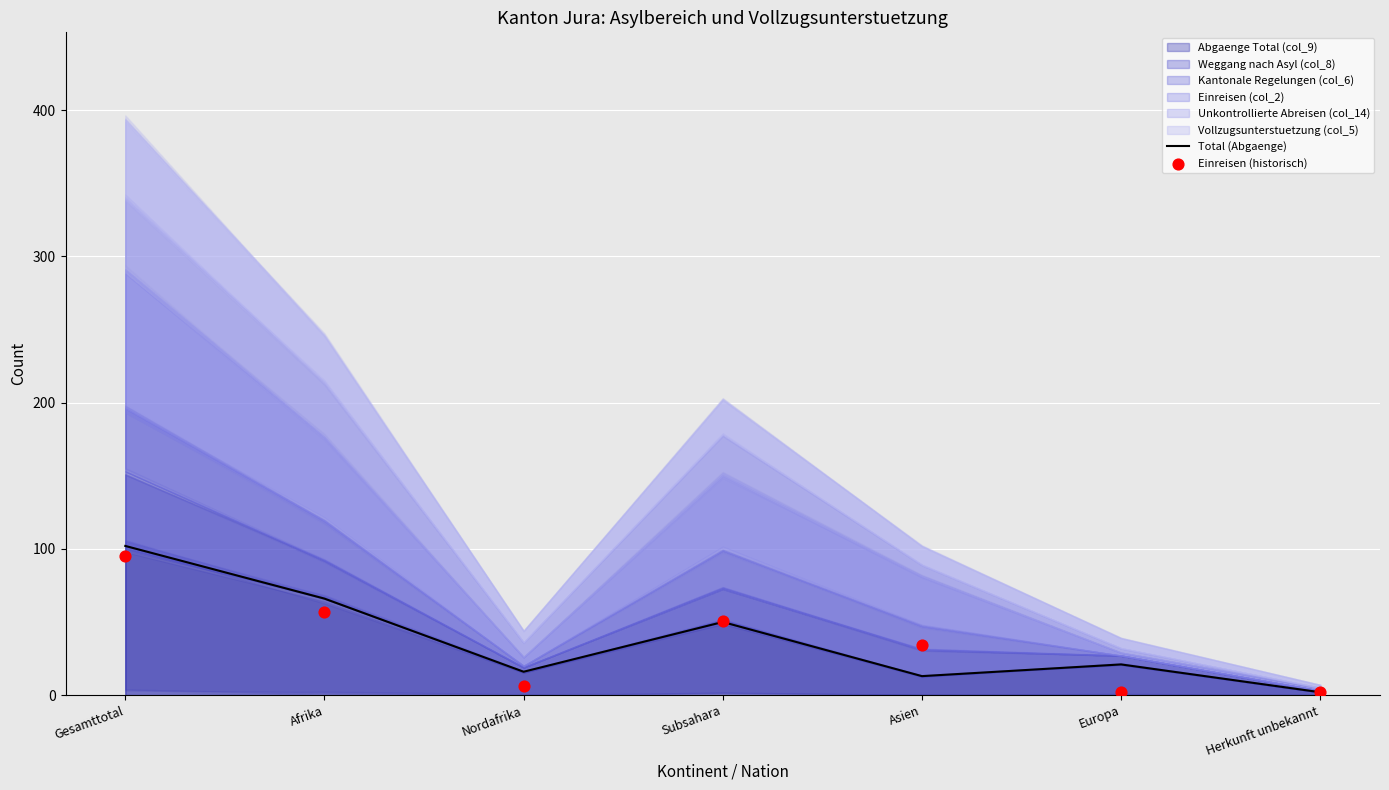

Which series has the widest spread of Y values?

Total (Abgaenge)